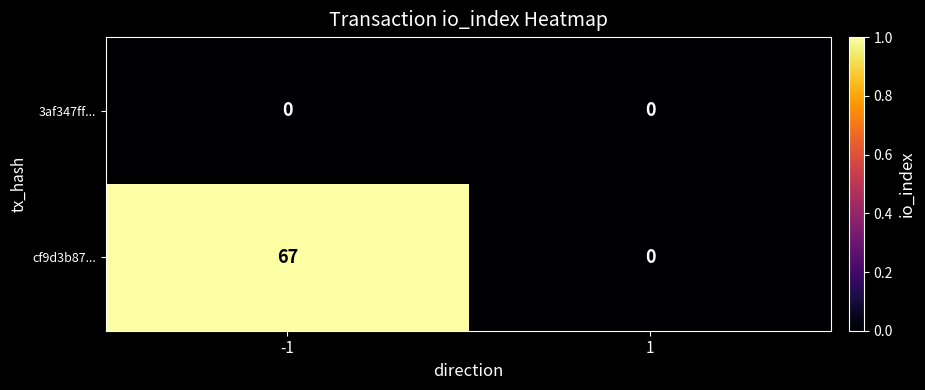

Which series has the largest range (max minus min)?

cf9d3b87...